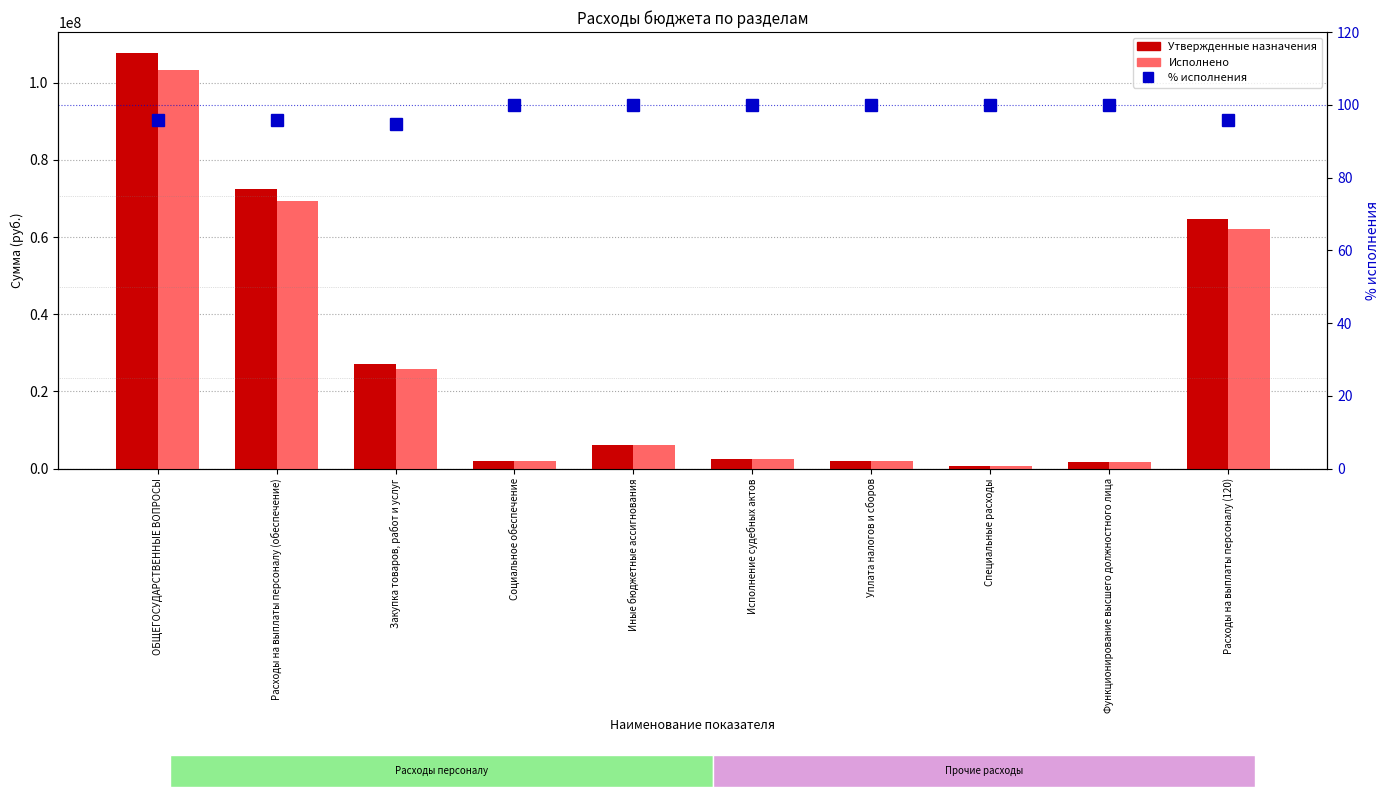

How many values in the % исполнения series exceed 99?

6